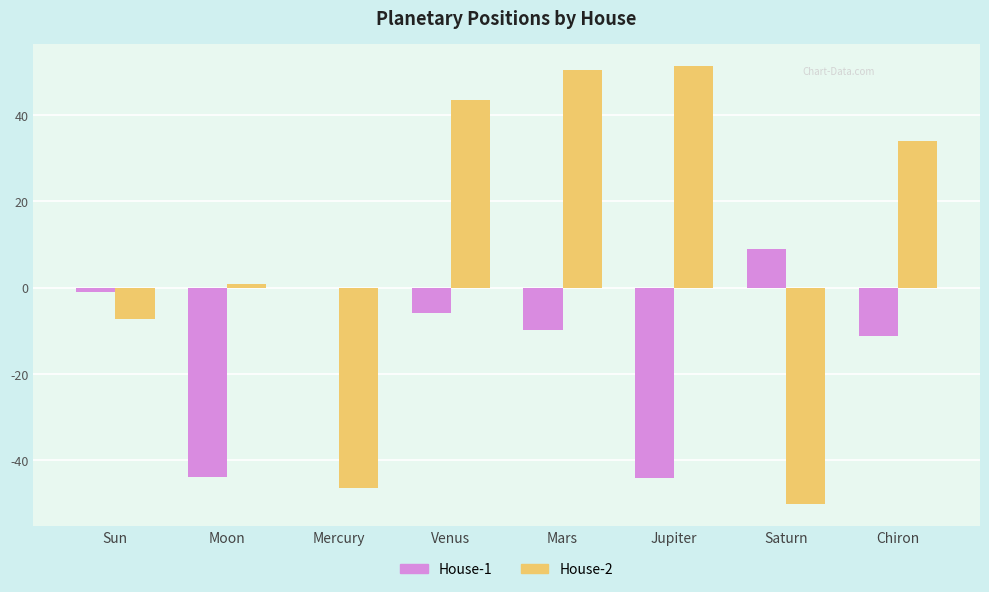

Which series changed the most between Mars and Jupiter?

House-1